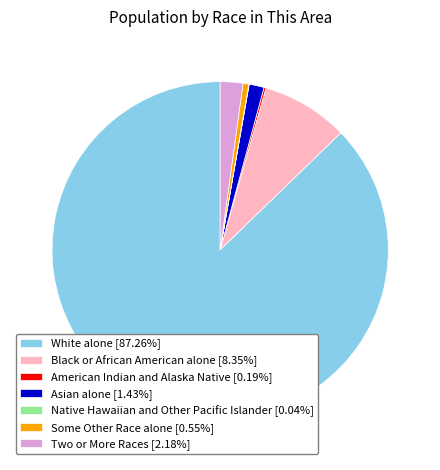

The Two or More Races slice represents 11% of the pie. True or false?

False